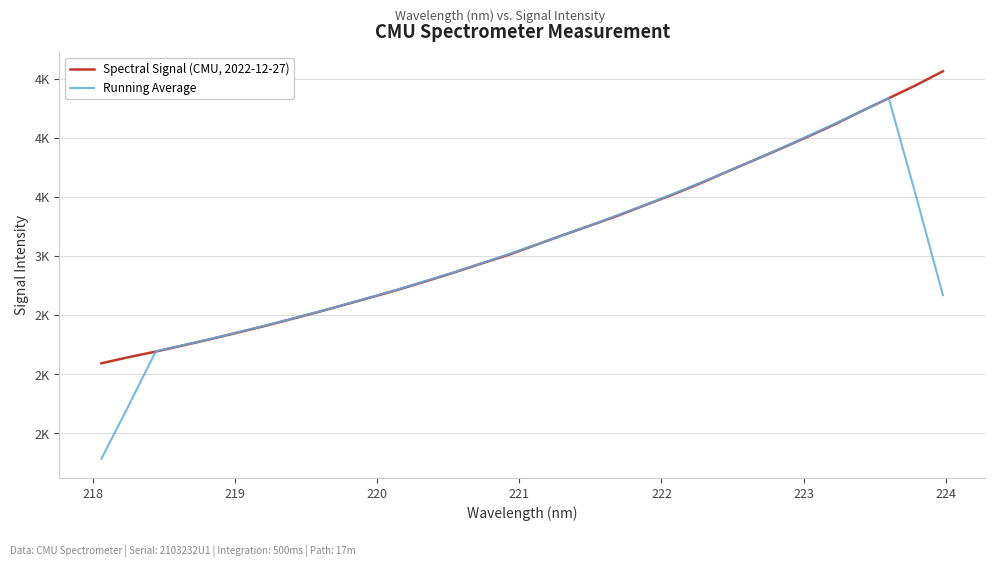

Reading right to left, what are all the values shown in this chart?

Spectral Signal (CMU, 2022-12-27): 4565.4	4446.8	4336.7	4228.0	4114.9	4010.1	3908.2	3809.1	3711.1	3611.5	3518.1	3430.5	3341.8	3259.4	3178.9	3096.0	3012.4	2938.6	2863.1	2791.4	2721.6	2656.3	2592.2	2528.8	2468.1	2408.5	2352.4	2296.8	2244.2	2192.3	2144.7	2093.3
Running Average: 2669.8	3515.4	4338.3	4227.3	4119.6	4014.1	3910.7	3810.0	3711.6	3616.1	3522.6	3432.3	3345.8	3261.3	3177.7	3097.1	3017.8	2940.3	2865.4	2794.2	2724.9	2658.1	2593.4	2530.8	2470.0	2410.9	2354.0	2298.8	2246.1	2194.3	1734.9	1286.1